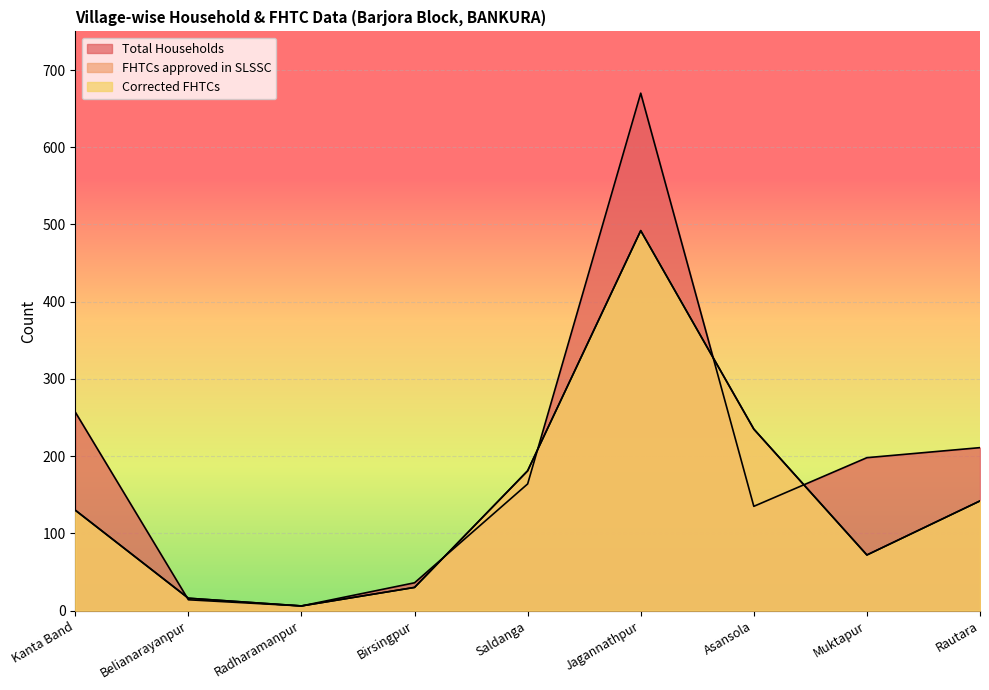

True or false: Total Households has more than 0 points higher than both neighbors.

True